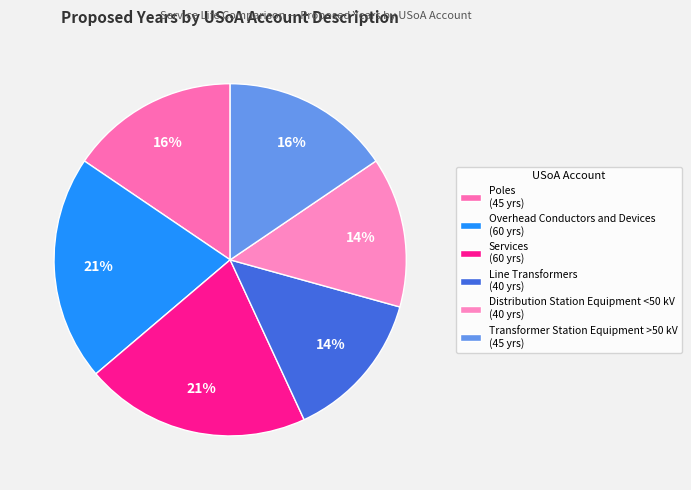

Does Transformer Station Equipment >50 kV represent more than half of the total?

No